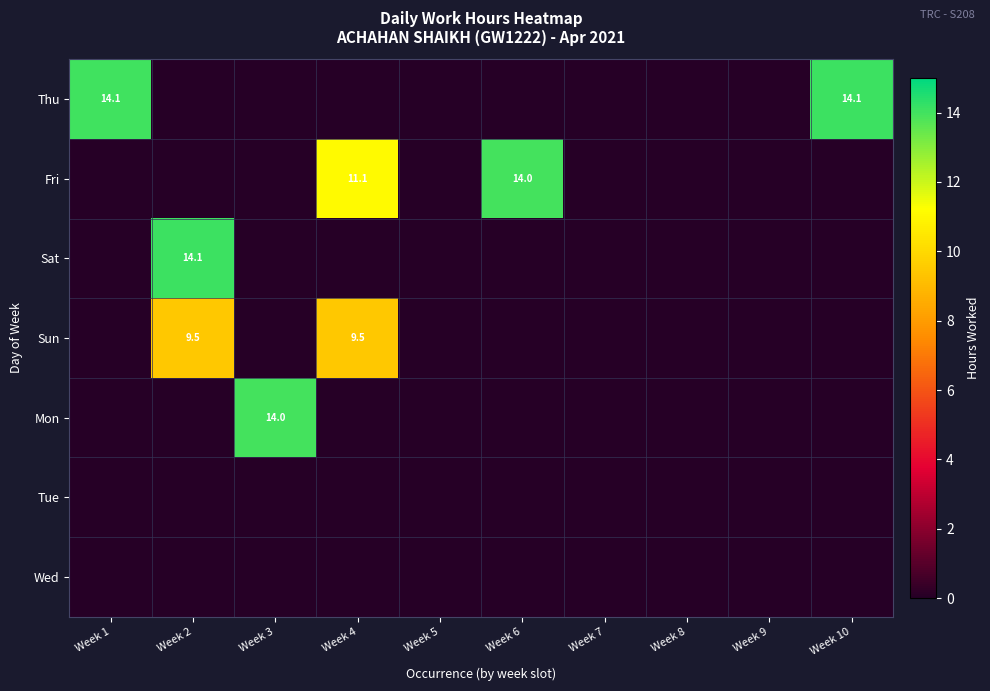

What is the total value across all series at Week 10?

14.1